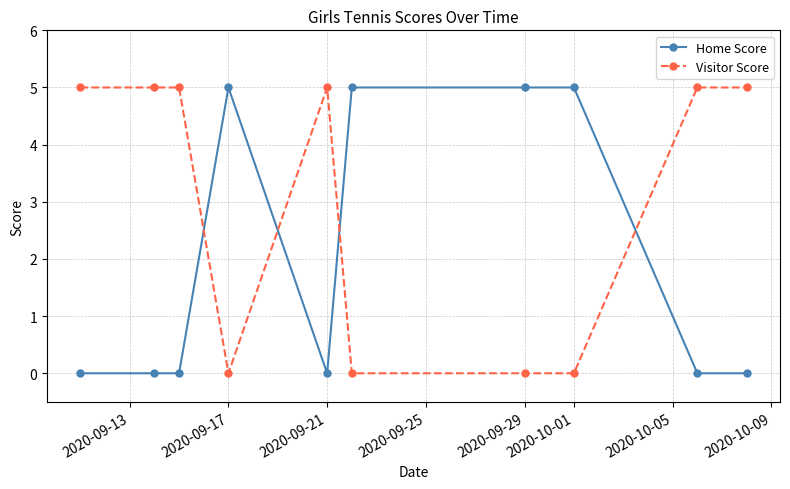

List the series in order of their overall mean, lowest first.

Home Score, Visitor Score